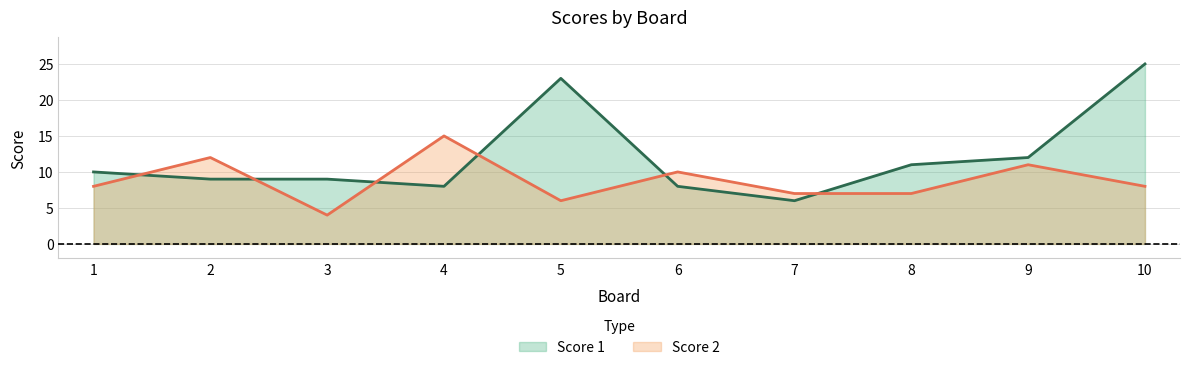

True or false: Score 2 and Score 1 cross at least once.

True